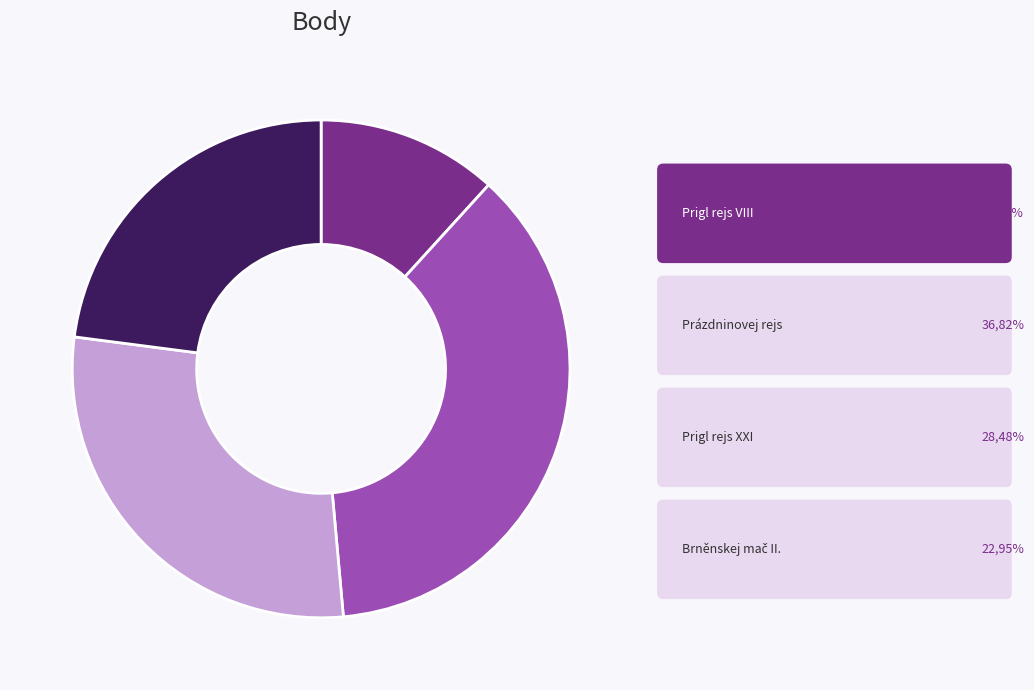

Is there a majority slice in this chart?

No